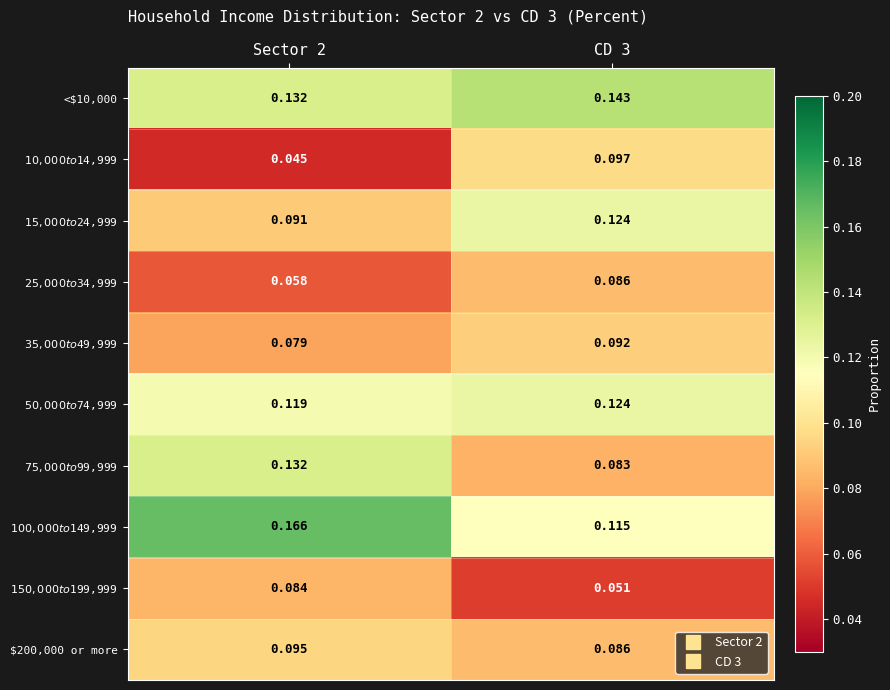

How many data points does each series have?

2